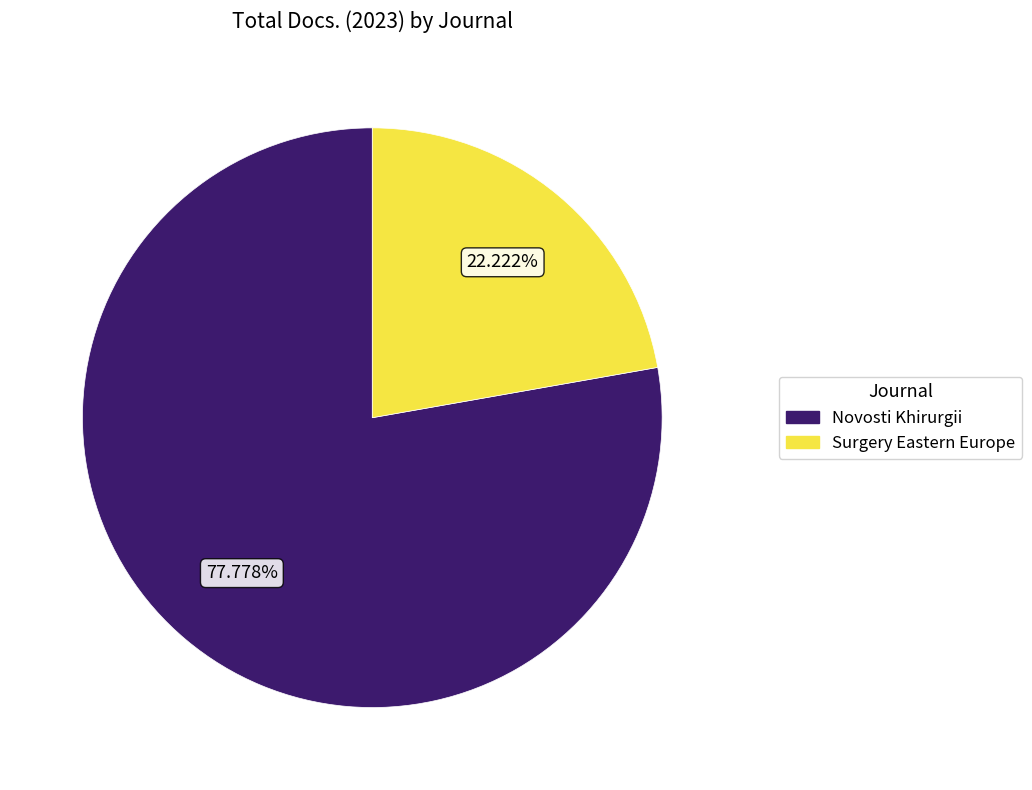

Which category has the smallest portion of the pie?

Surgery Eastern Europe